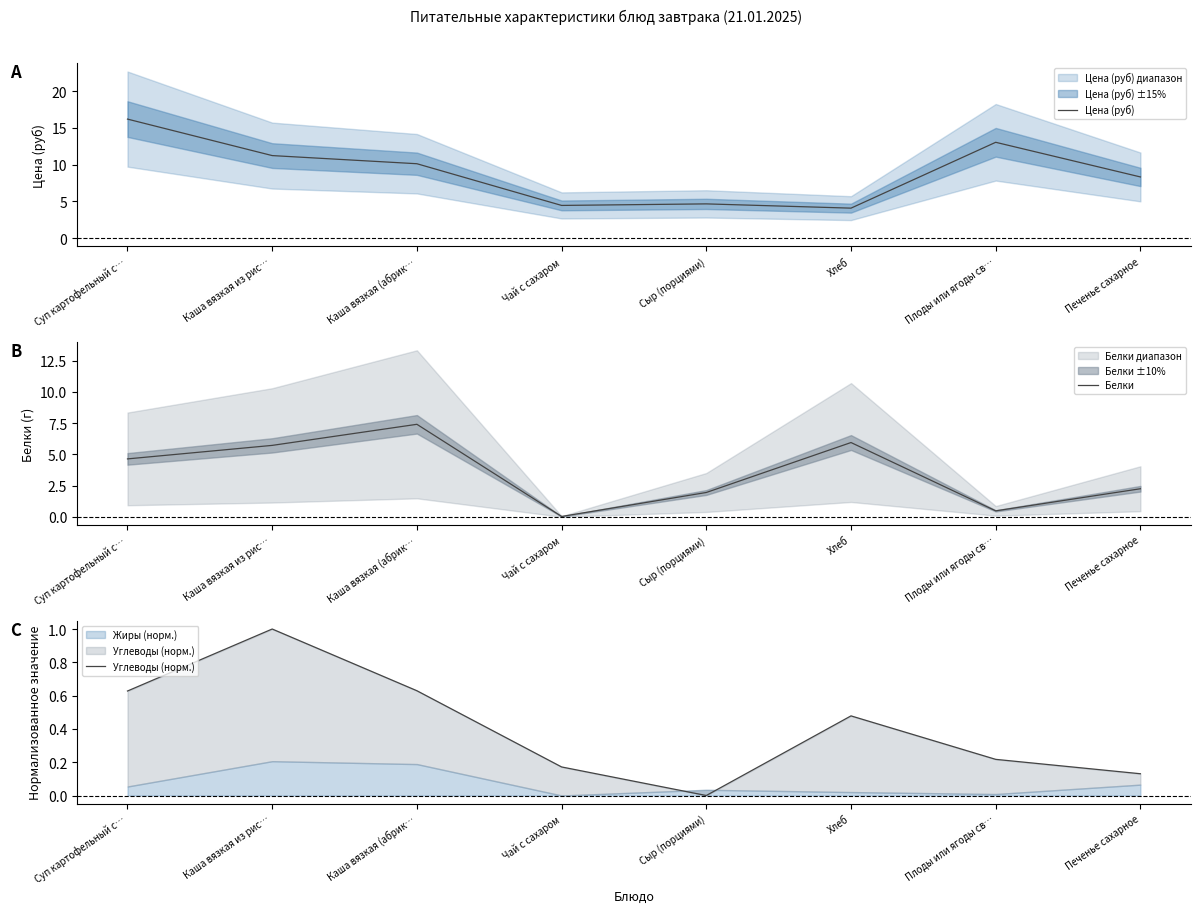

Which series has the largest total across all categories?

Цена (руб)